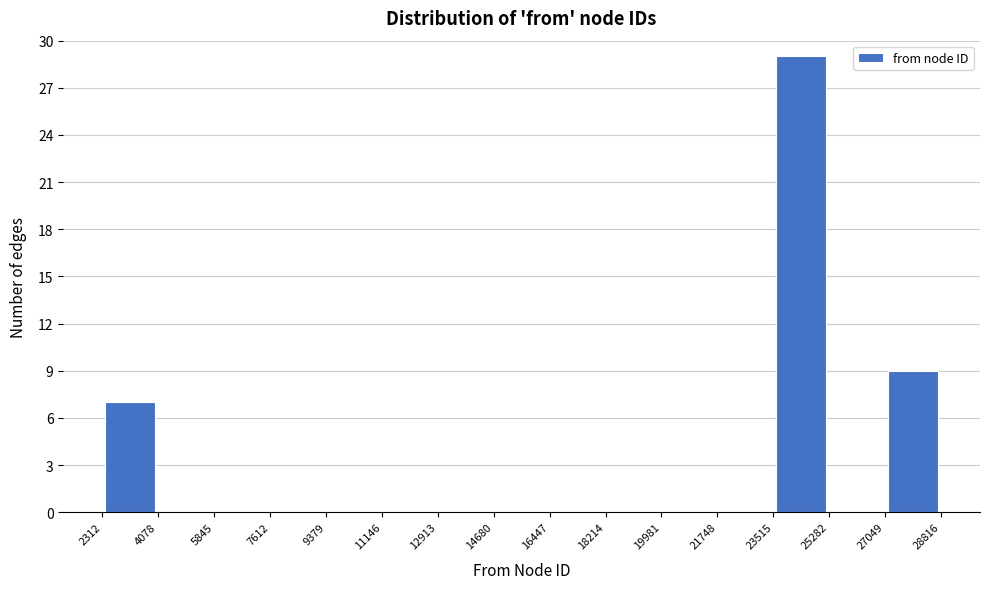

How tall is the bar that spans 2312 to 4078 on the x-axis? The values are not printed on the chart, so give them approximately, as read against the axis.

7